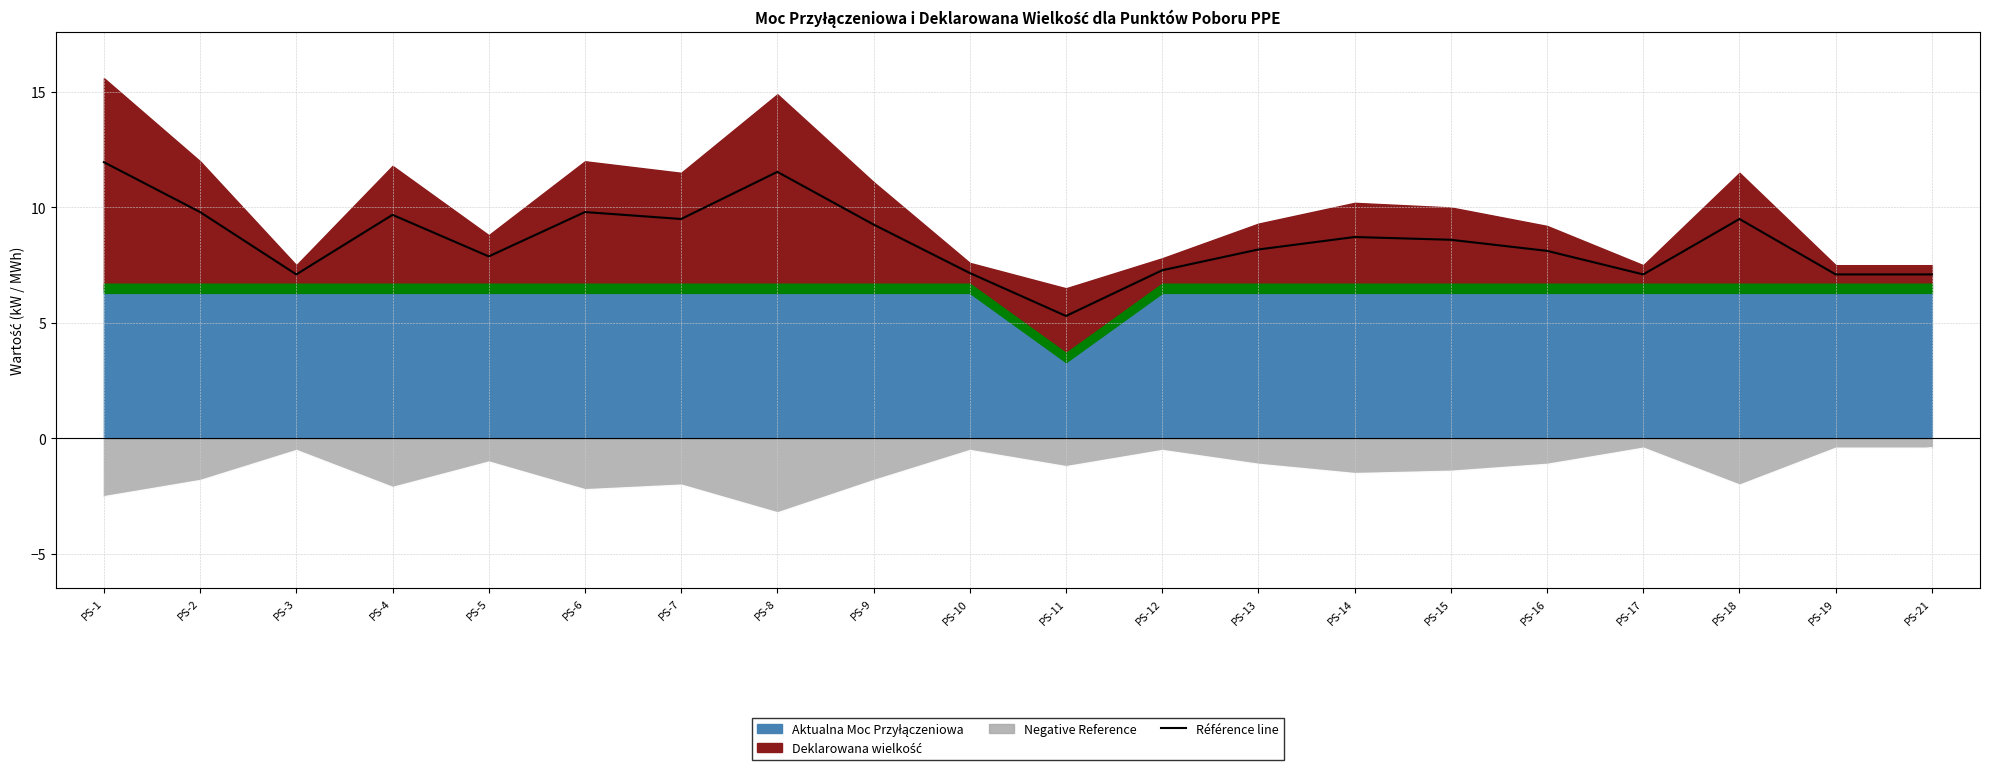

What is the difference between the values at PS-10 and PS-21?

0.1